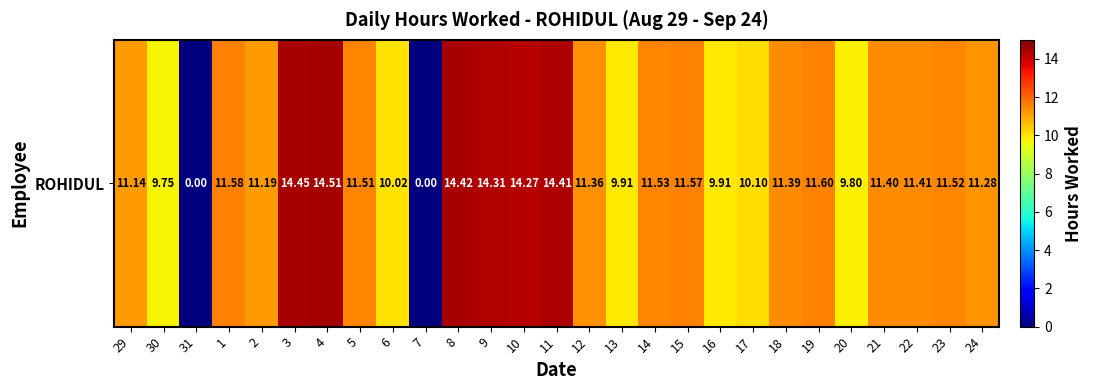

What is the sum of the values at 10 and 6?

24.3